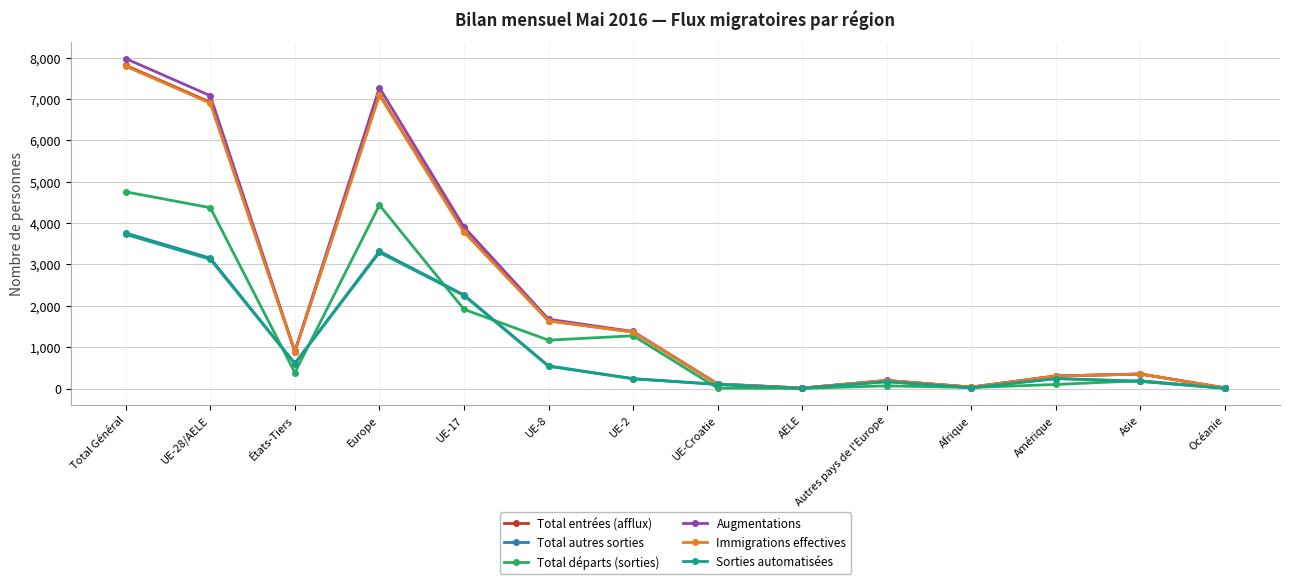

At which category does Augmentations reach its first local valley?

États-Tiers